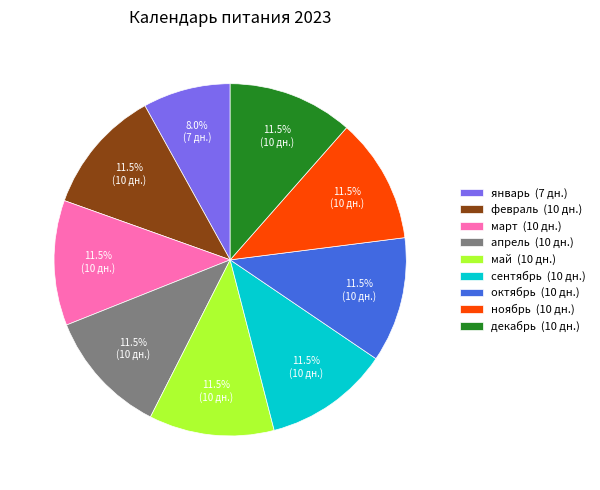

Is there a majority slice in this chart?

No